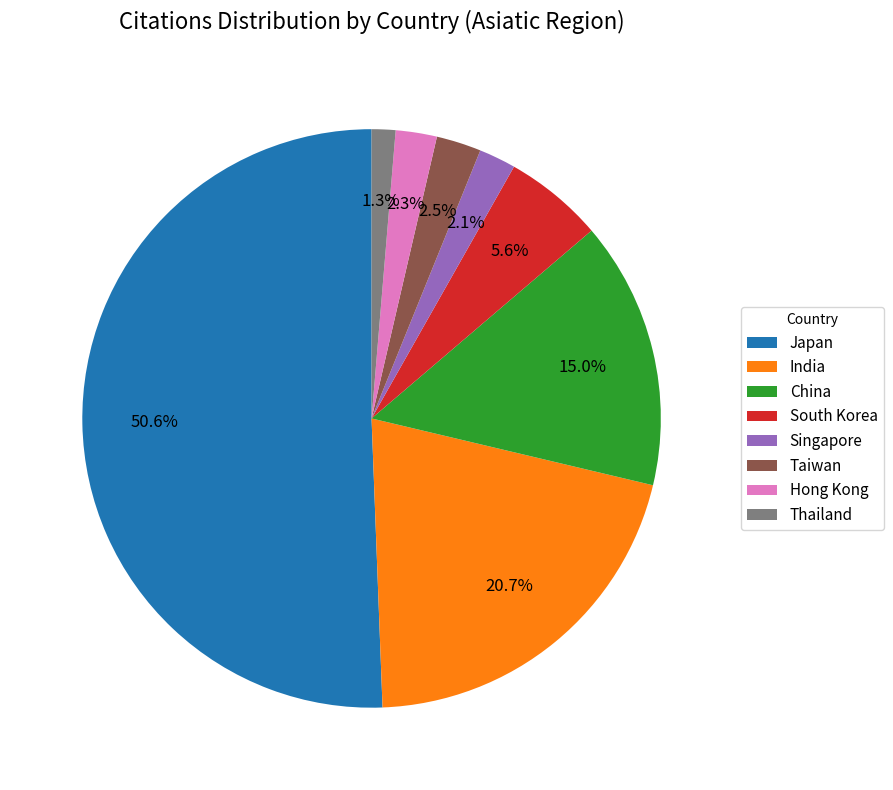

Count the number of slices in the pie.

8